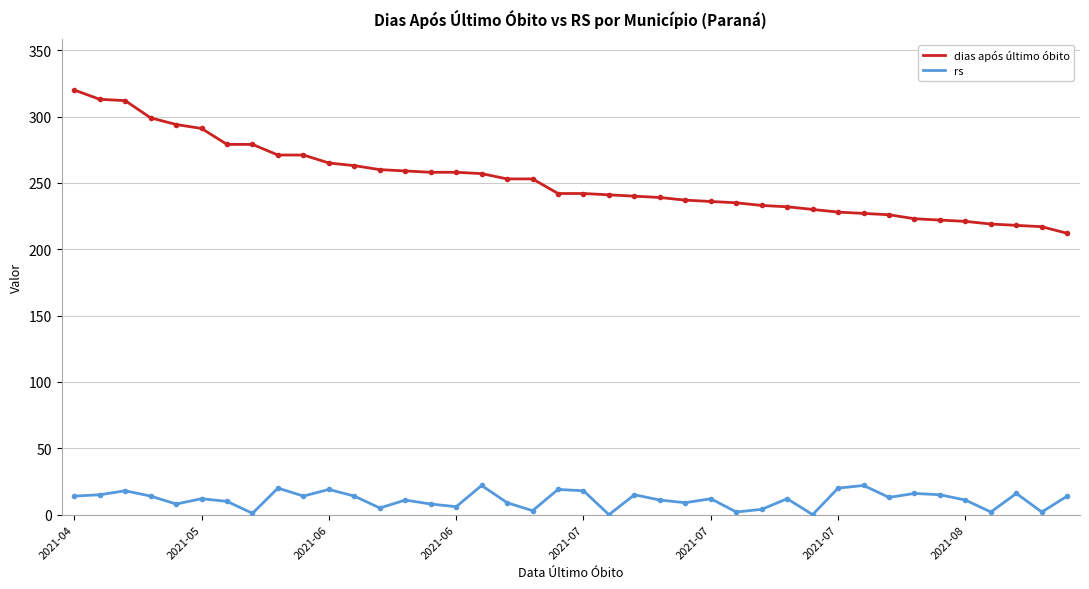

Which series has the largest total across all categories?

dias após último óbito